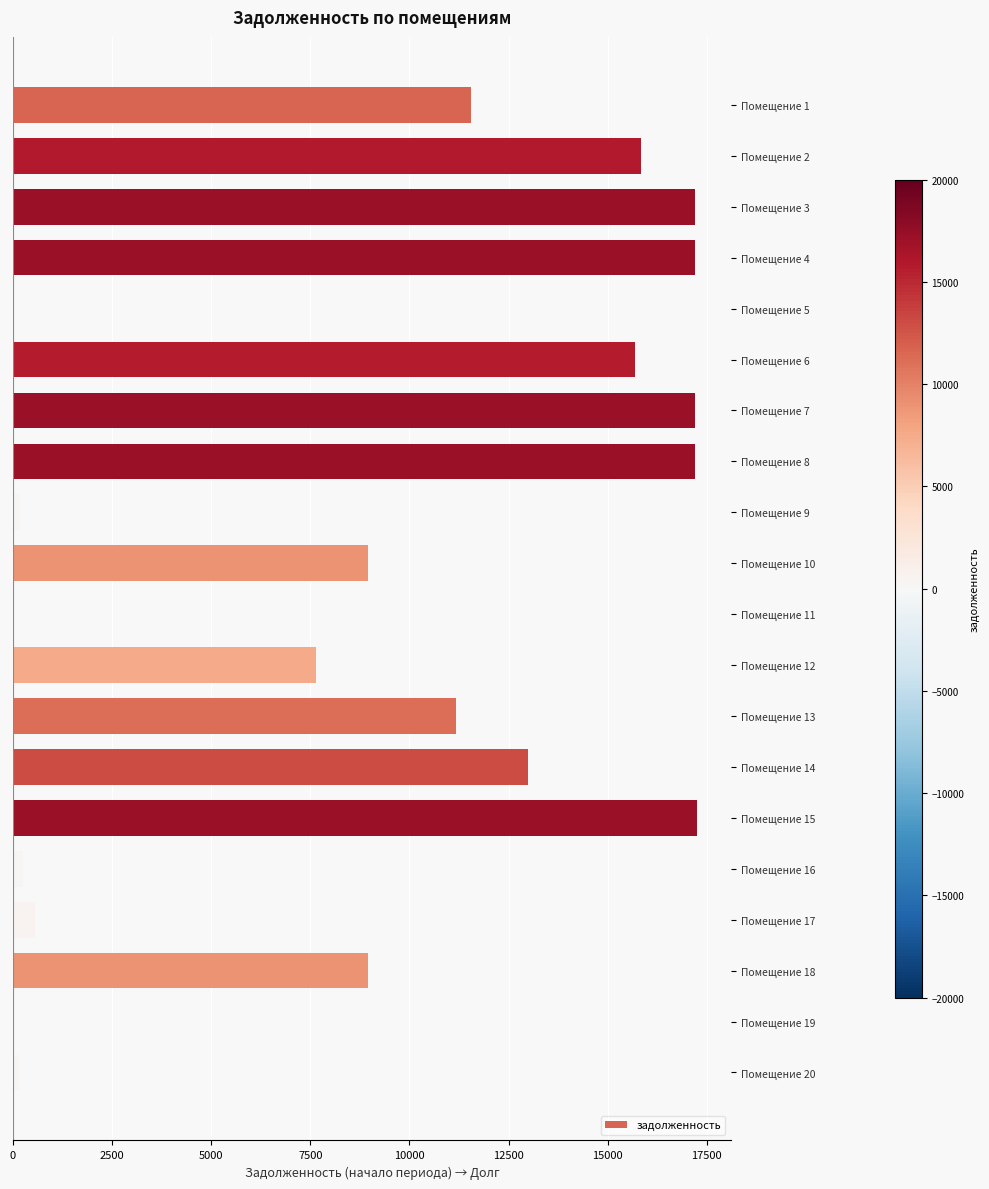

What is the maximum value shown in the chart?

17249.5